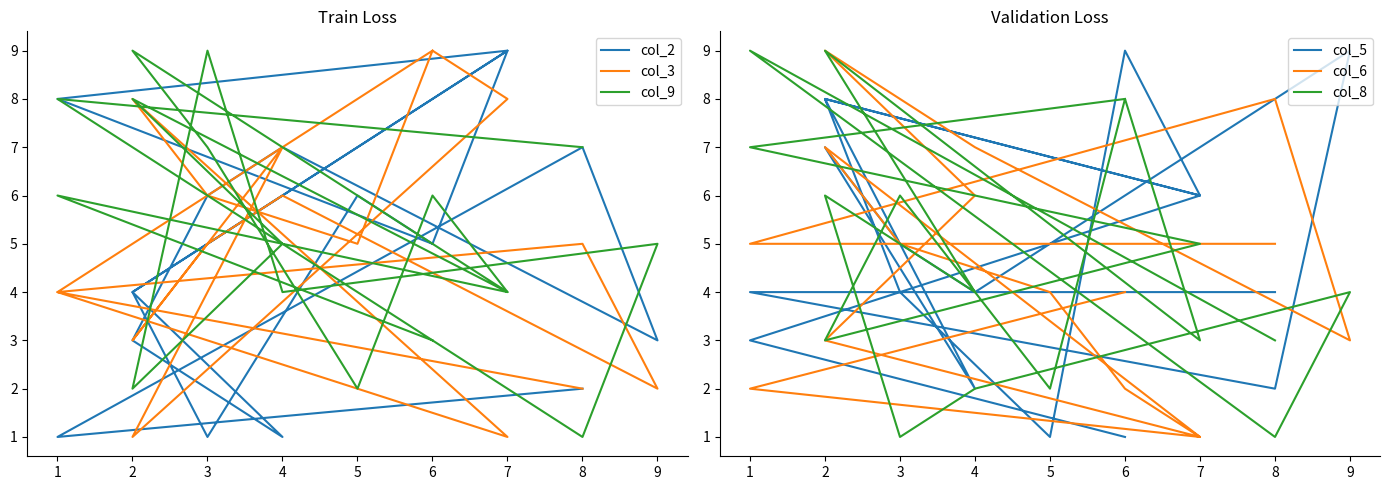

List the series in order of their peak value, lowest first.

col_2, col_3, col_9, col_5, col_6, col_8